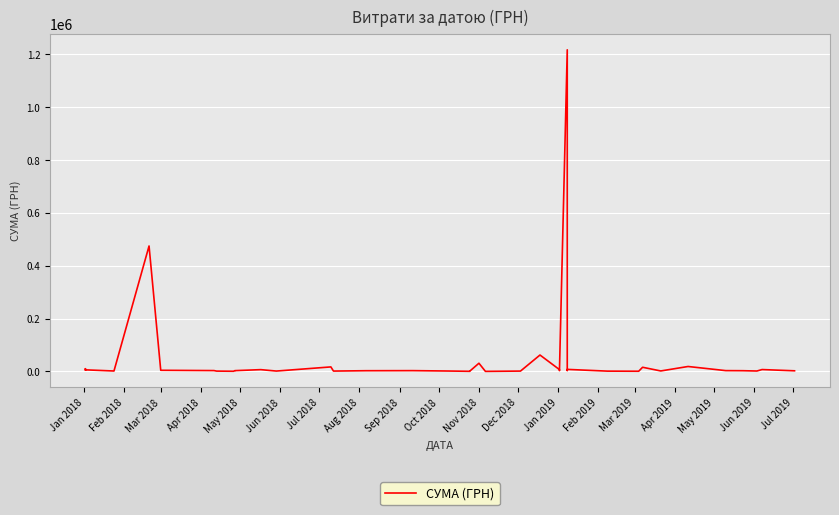

How many points are lower than both their immediate neighbors (excluding endpoints)?

10